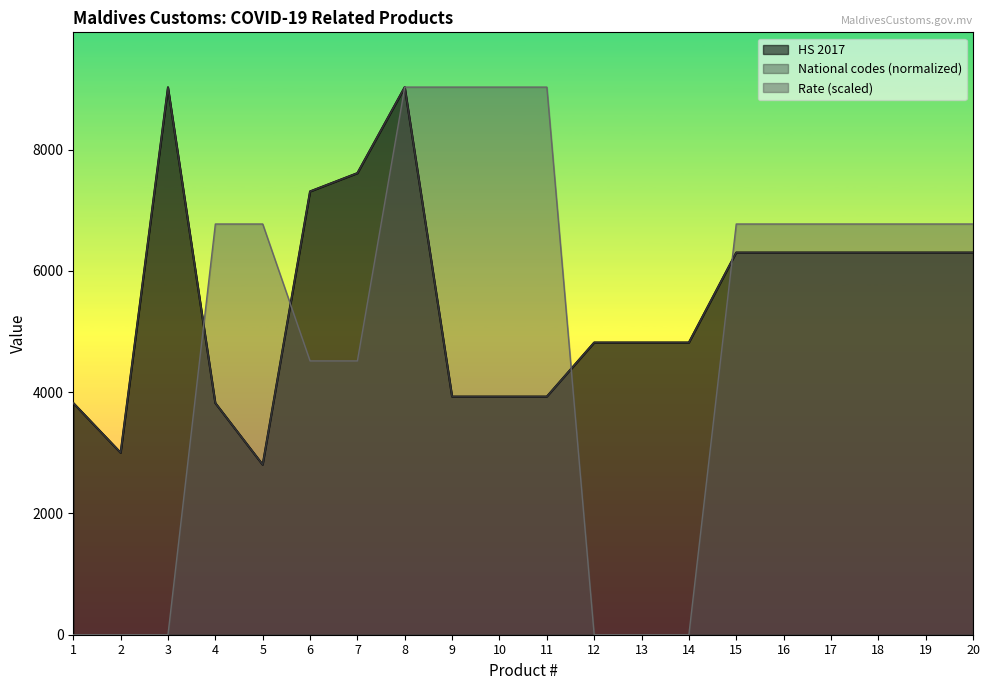

Which series changed the most between 8 and 9?

HS 2017